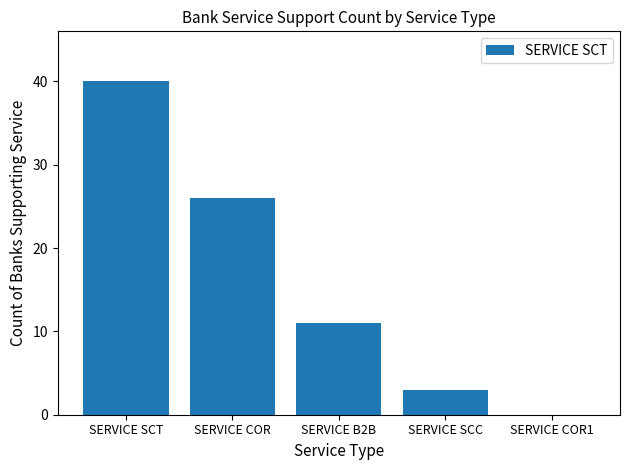

Read the value at SERVICE SCT.

40